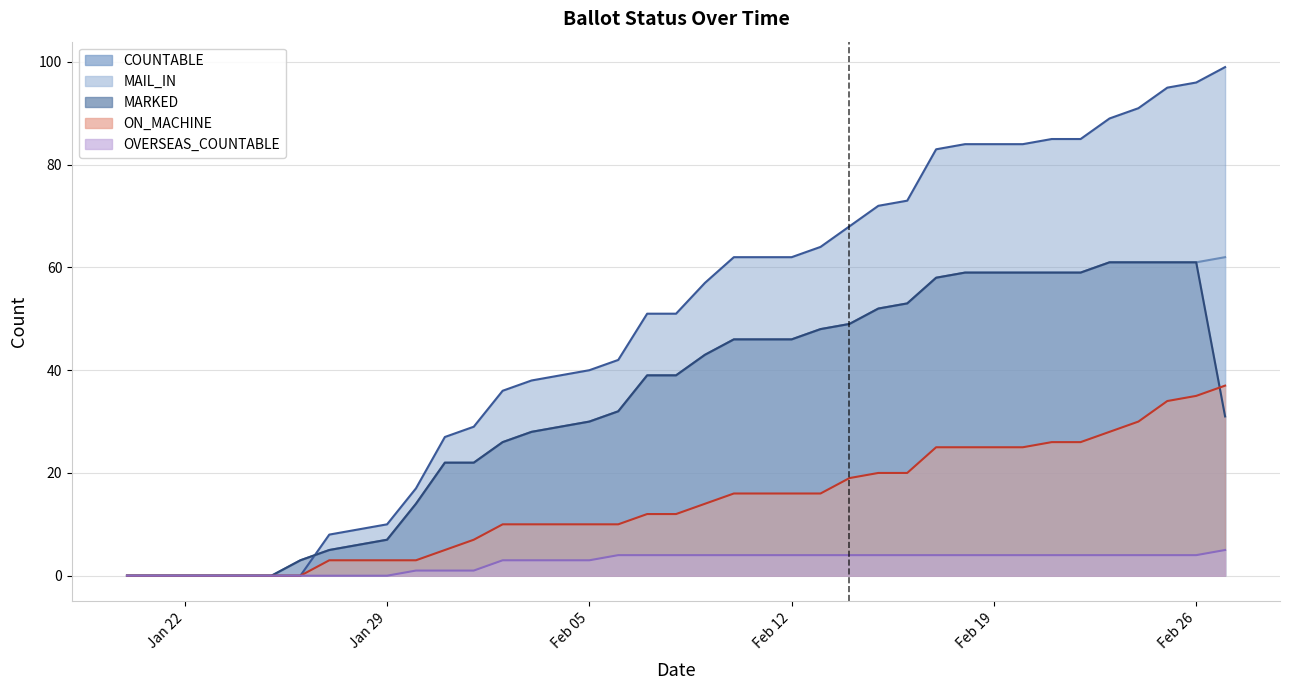

How many distinct data groups are displayed?

5